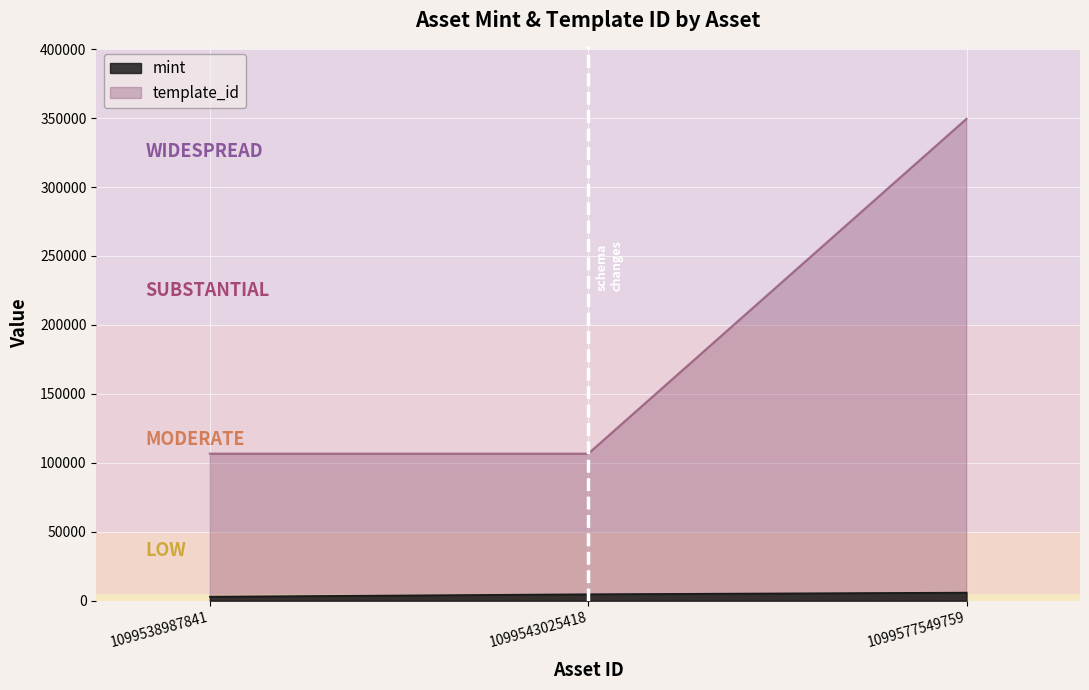

What is the sum of the template_id values at 1099543025418 and 1099577549759?

456163